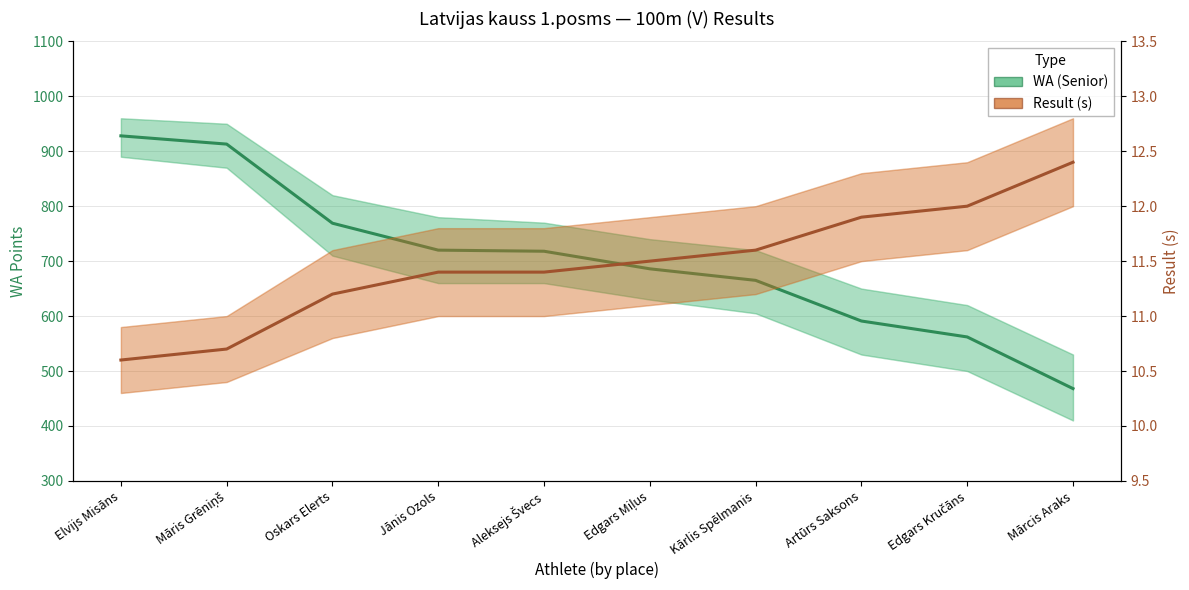

At how many categories does at least one series exceed 110?

10